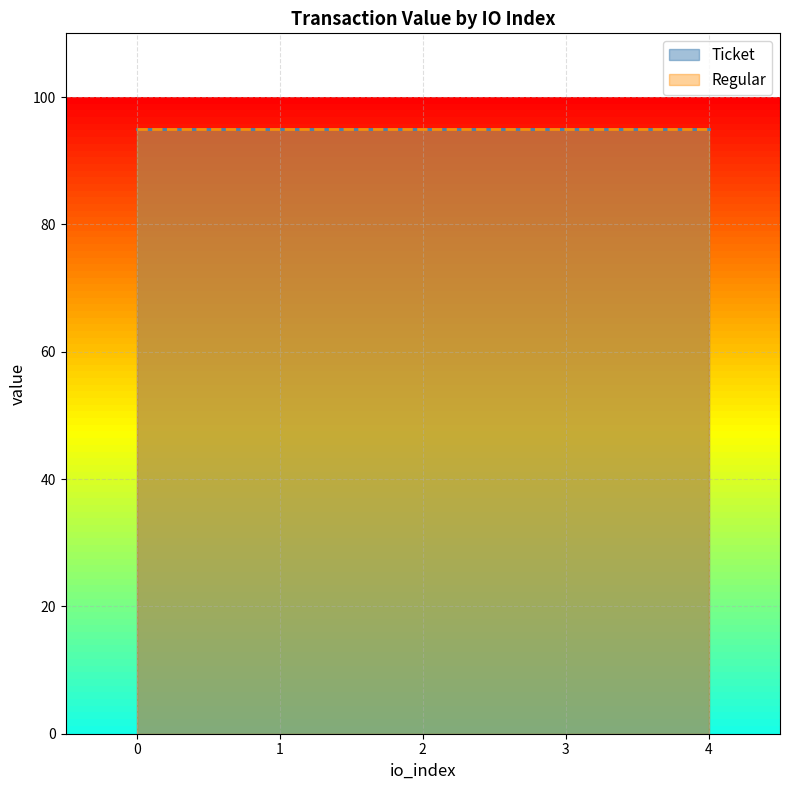

At which category is the sum across all series the highest?

4